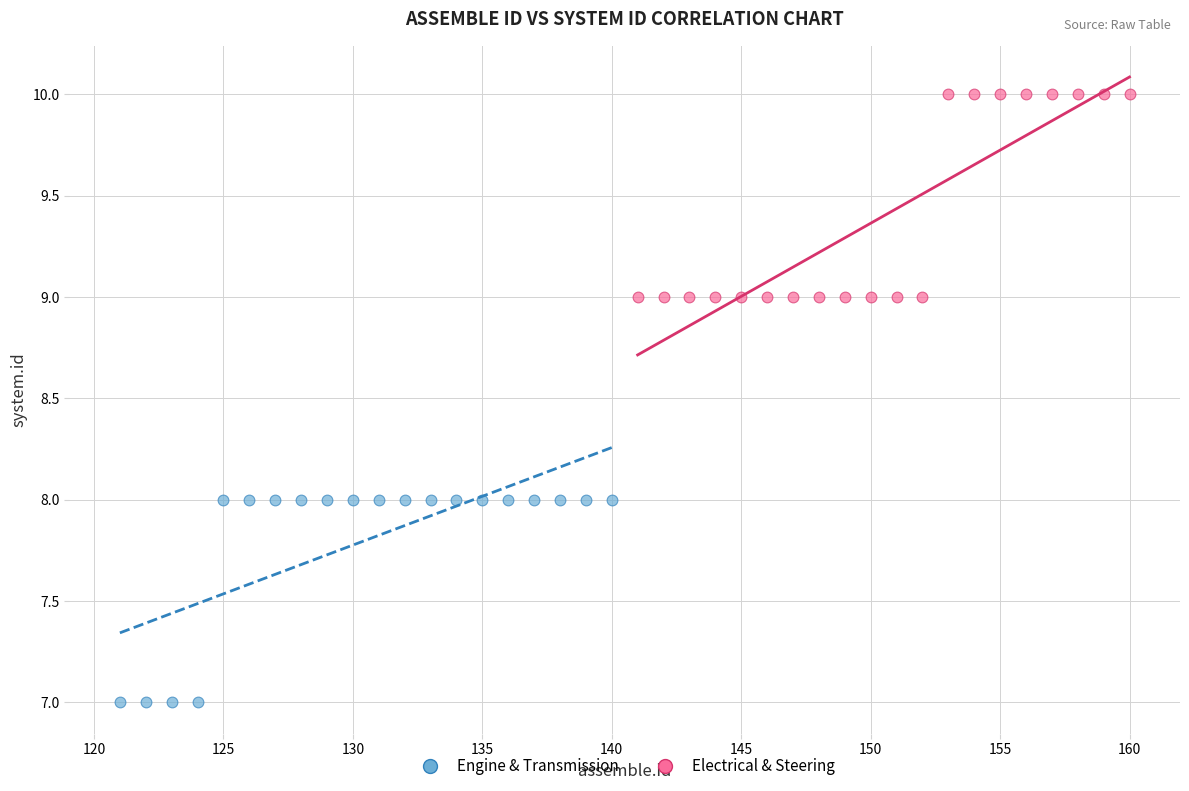

Which series reaches the maximum Y coordinate?

Electrical & Steering